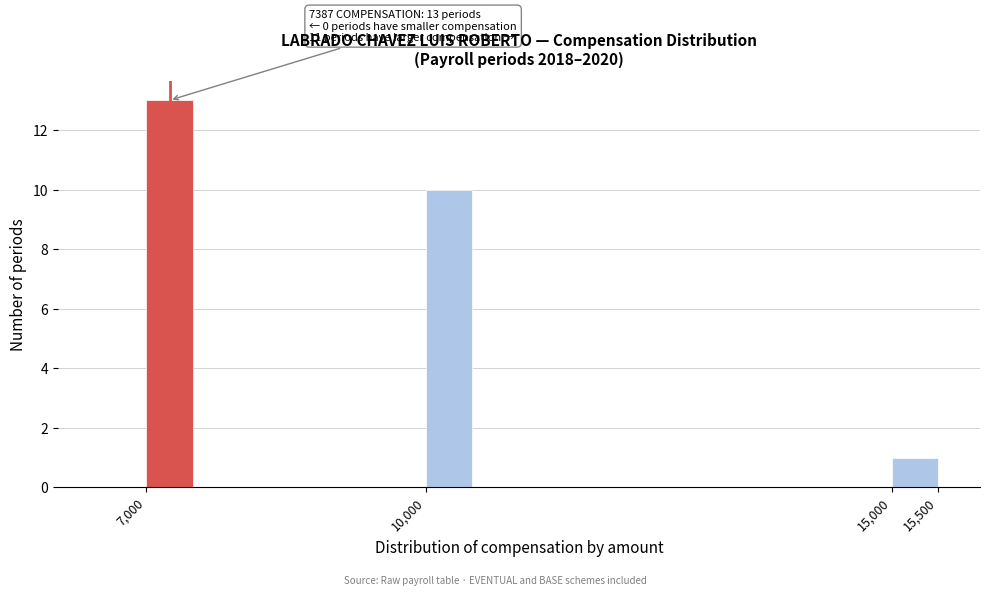

Over which range of the x-axis is the bar tallest?

7000 to 7500